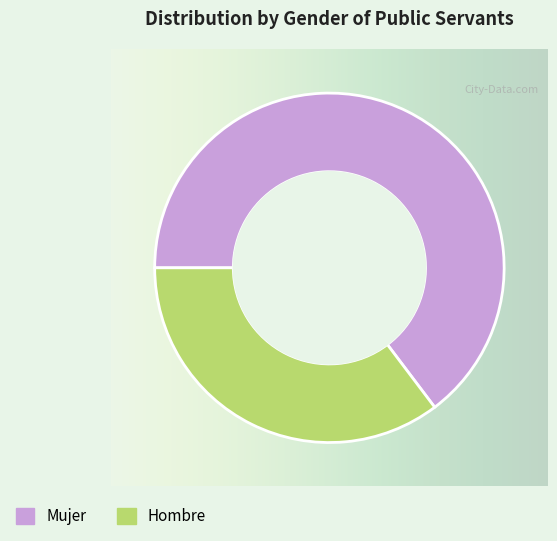

Which slice represents more than half of the pie?

Mujer